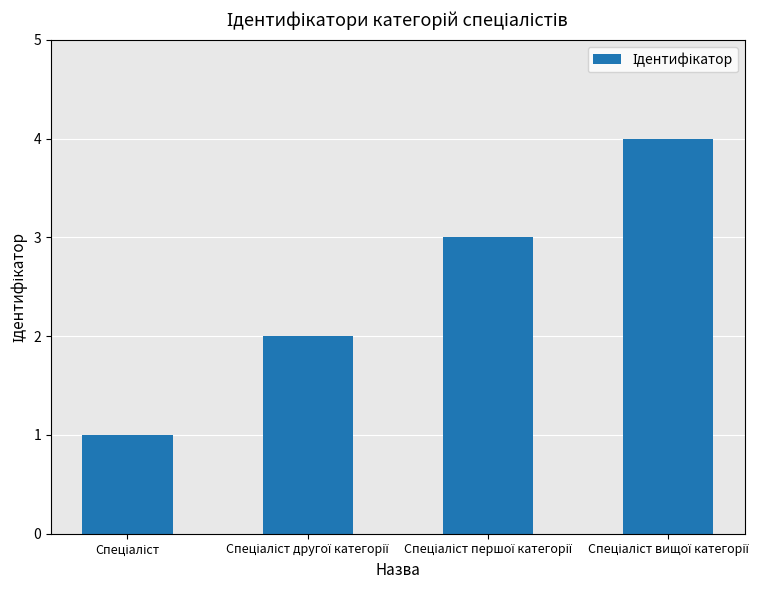

How many bars are there in total?

4